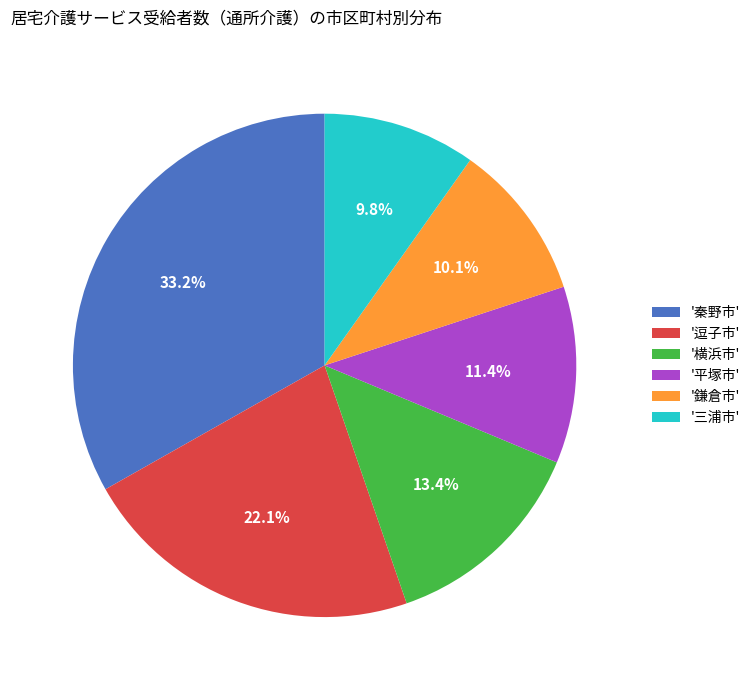

What is the ratio of the value at '三浦市' to the value at '逗子市'?

0.4